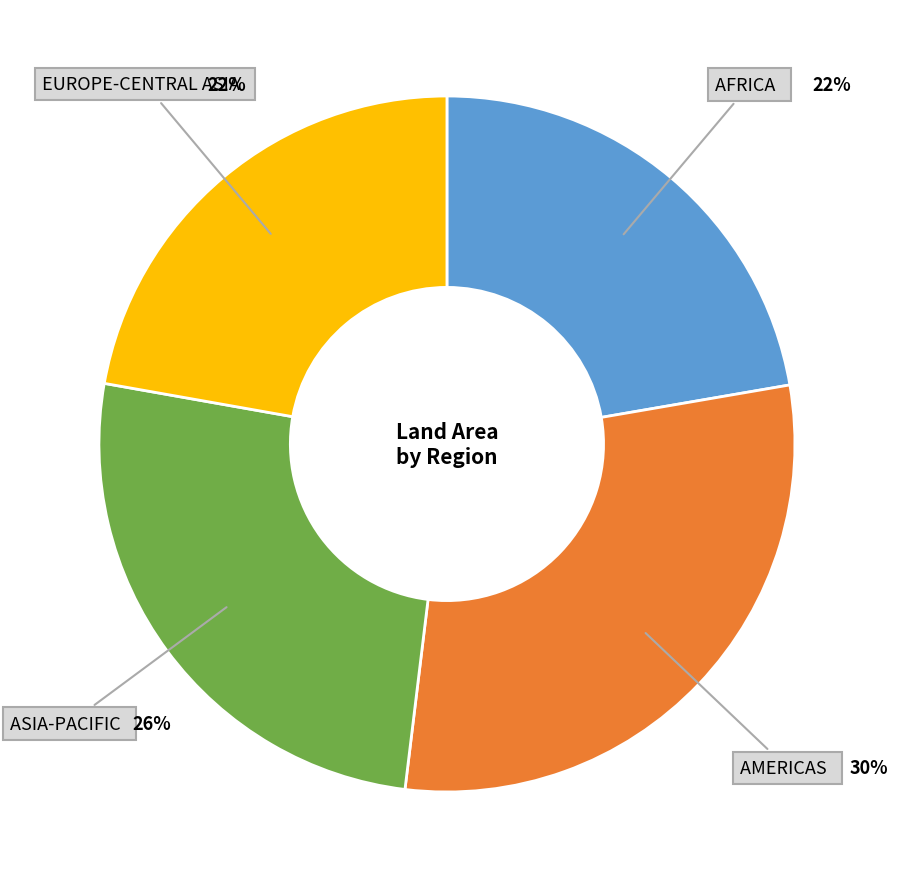

To the nearest percent, what is the average slice percentage?

25%